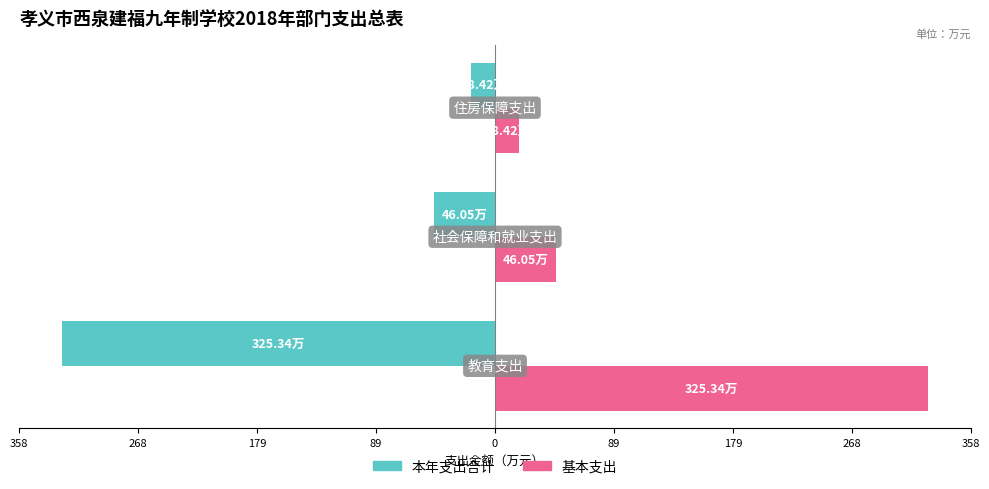

Rank the series by their maximum value, from highest to lowest.

基本支出, 本年支出合计